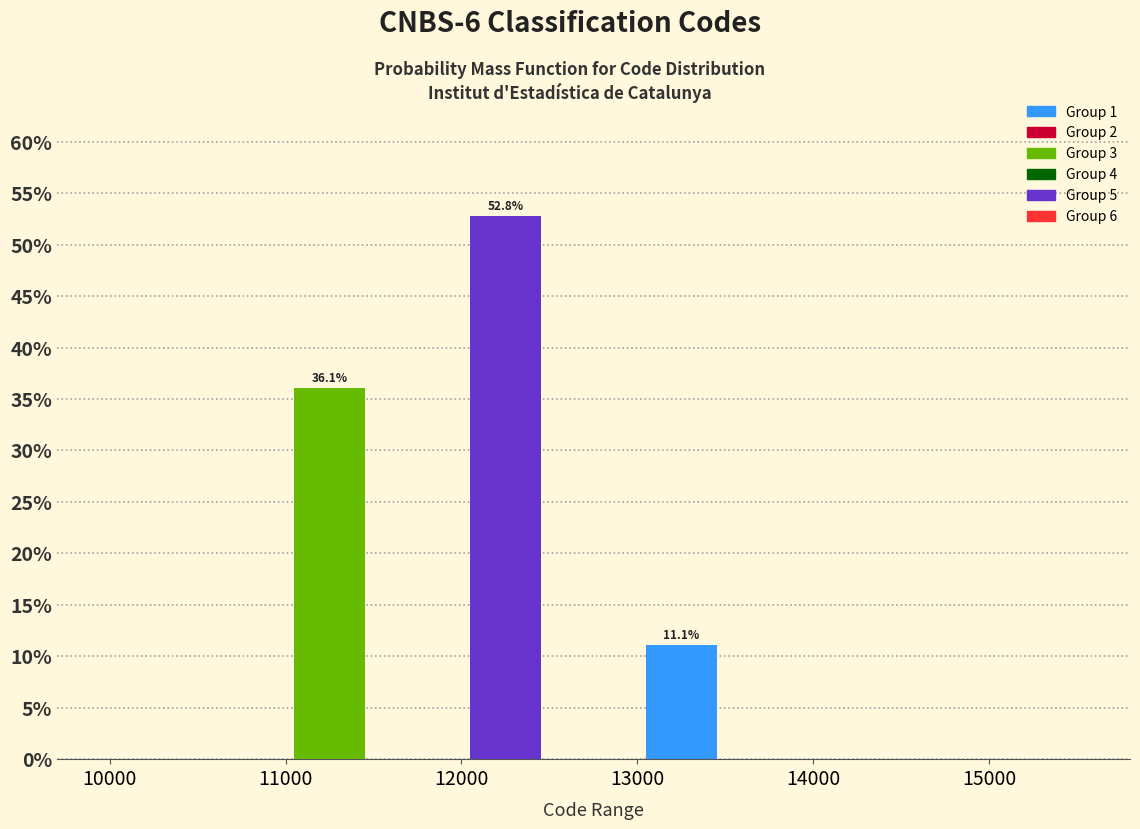

Which range on the x-axis has the tallest bar?

12000 to 12500